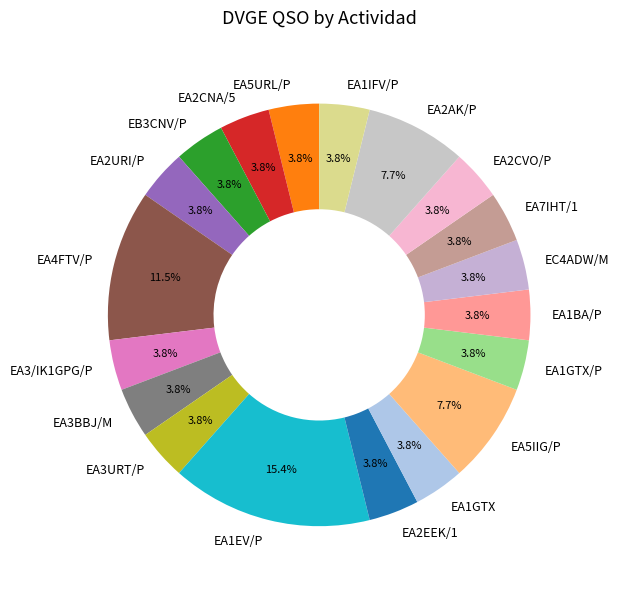

Is the sum of EC4ADW/M and EA2URI/P greater than half?

No